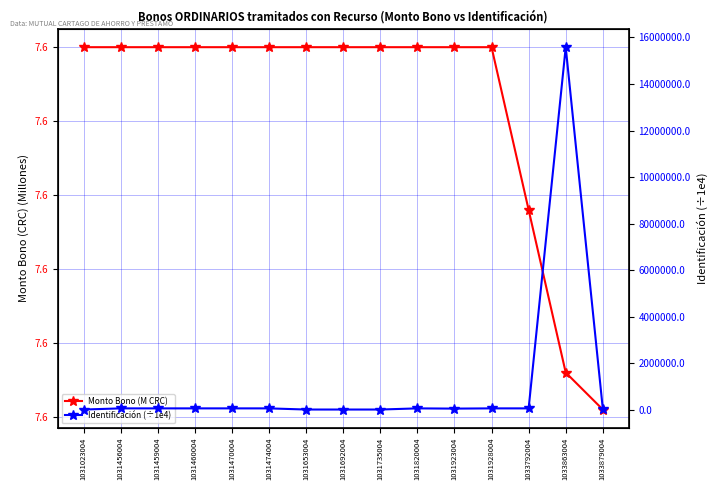

Which label corresponds to the smallest value in the chart?

1033879004